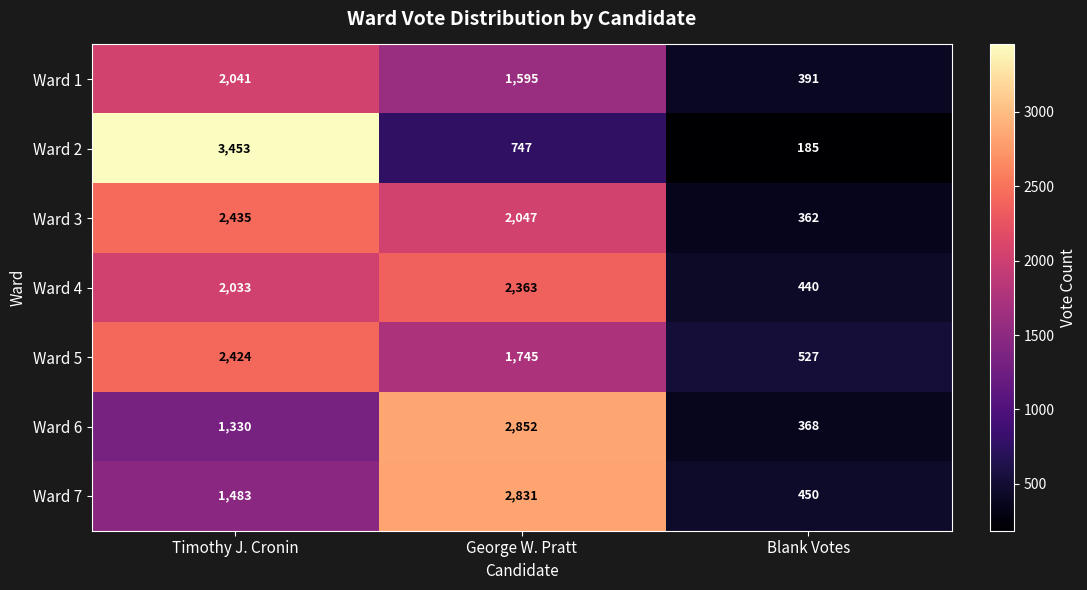

What is the difference between the Ward 4 values at Timothy J. Cronin and George W. Pratt?

330